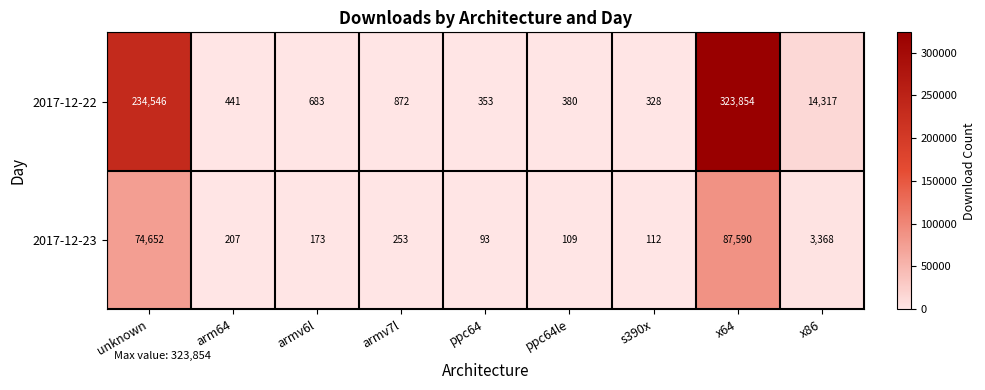

Rank the series at ppc64 from lowest to highest value.

2017-12-23, 2017-12-22